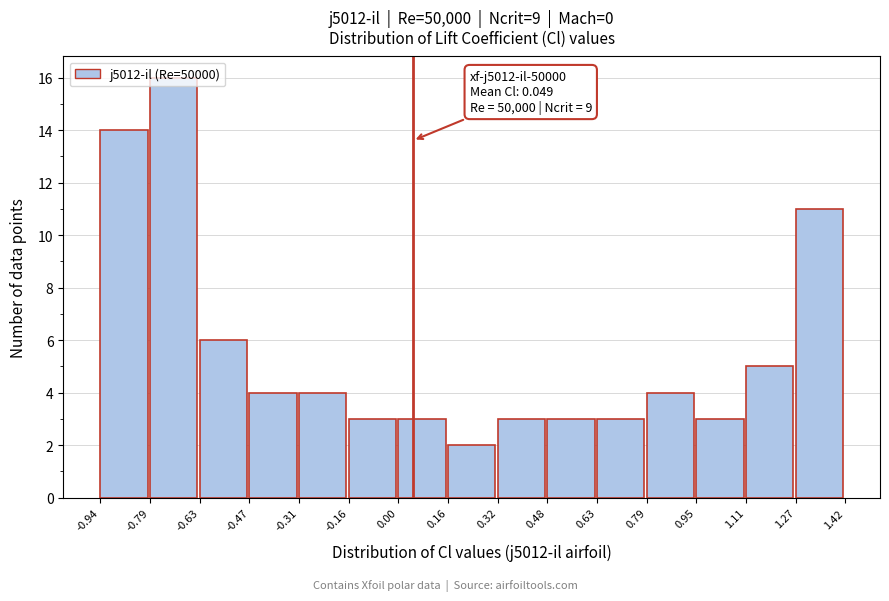

Over which range of the x-axis is the bar tallest?

-0.79 to -0.63